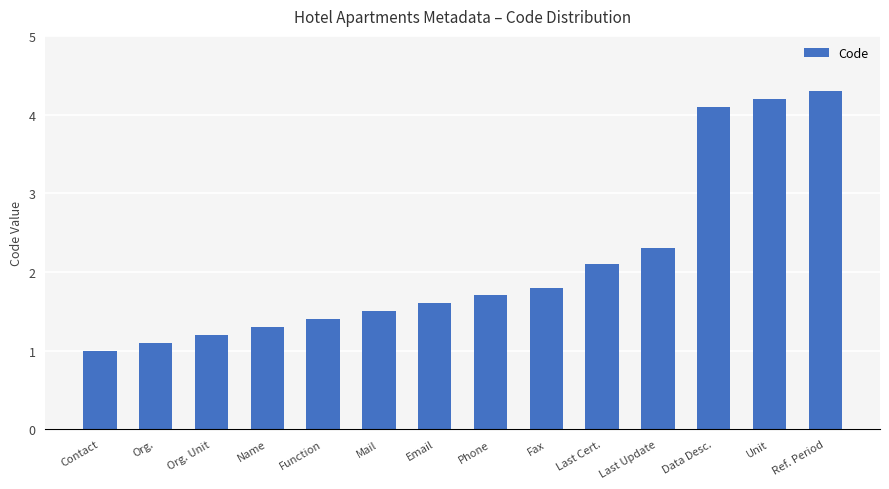

Reading right to left, extract all data points from this chart.

4.3	4.2	4.1	2.3	2.1	1.8	1.7	1.6	1.5	1.4	1.3	1.2	1.1	1.0